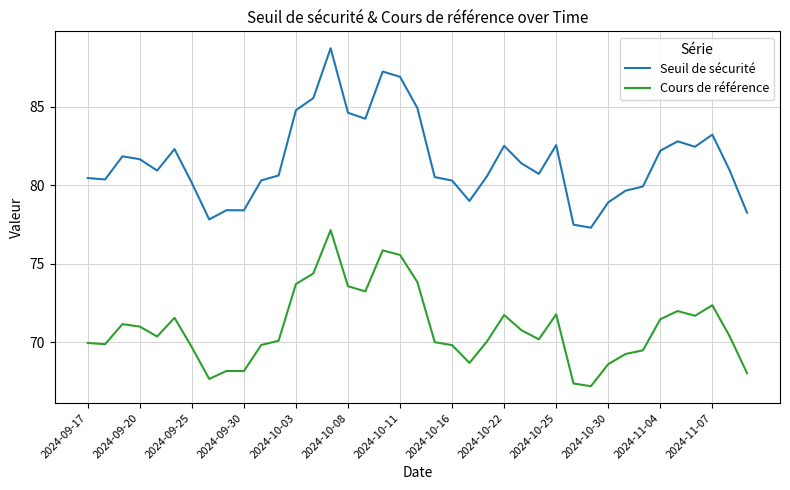

Which series has the widest spread of values?

Seuil de sécurité